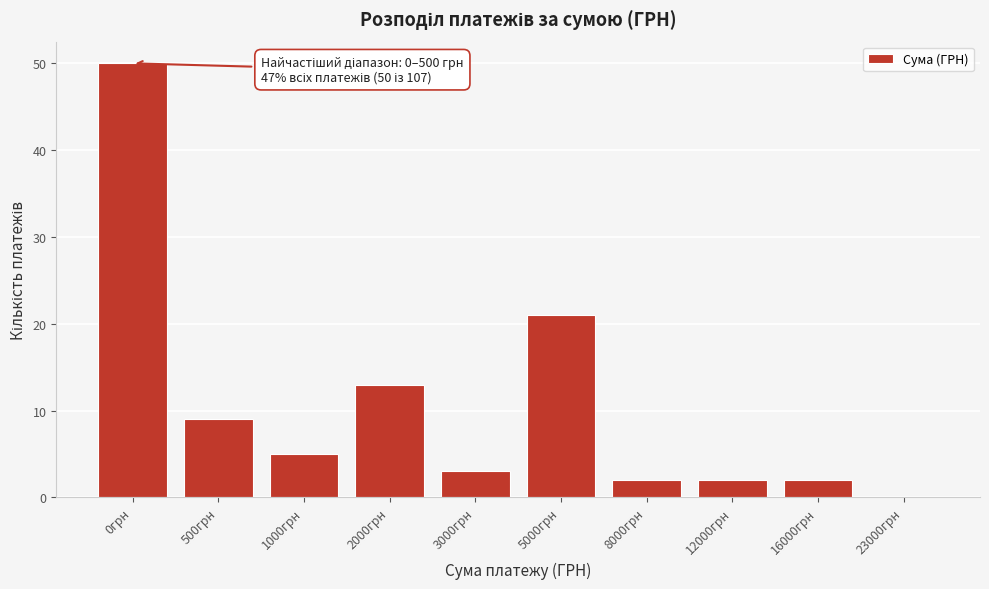

Reading left to right, transcribe all the data shown in this chart.

0грн=50	500грн=9	1000грн=5	2000грн=13	3000грн=3	5000грн=21	8000грн=2	12000грн=2	16000грн=2	23000грн=0